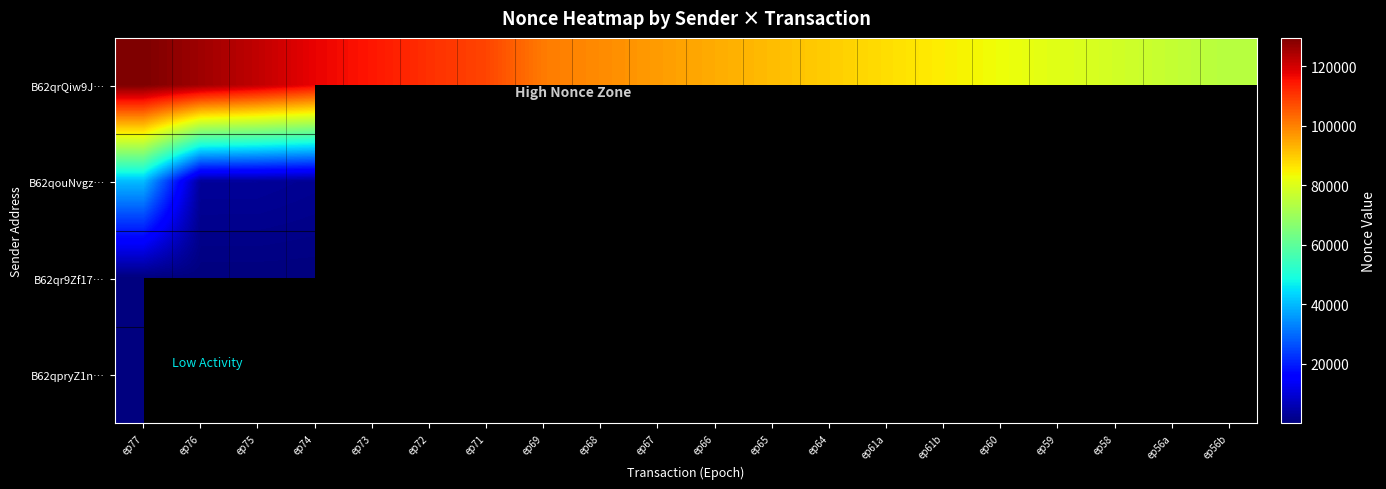

What is the sum of the B62qrQiw9J… values at ep65 and ep77?

221293.0